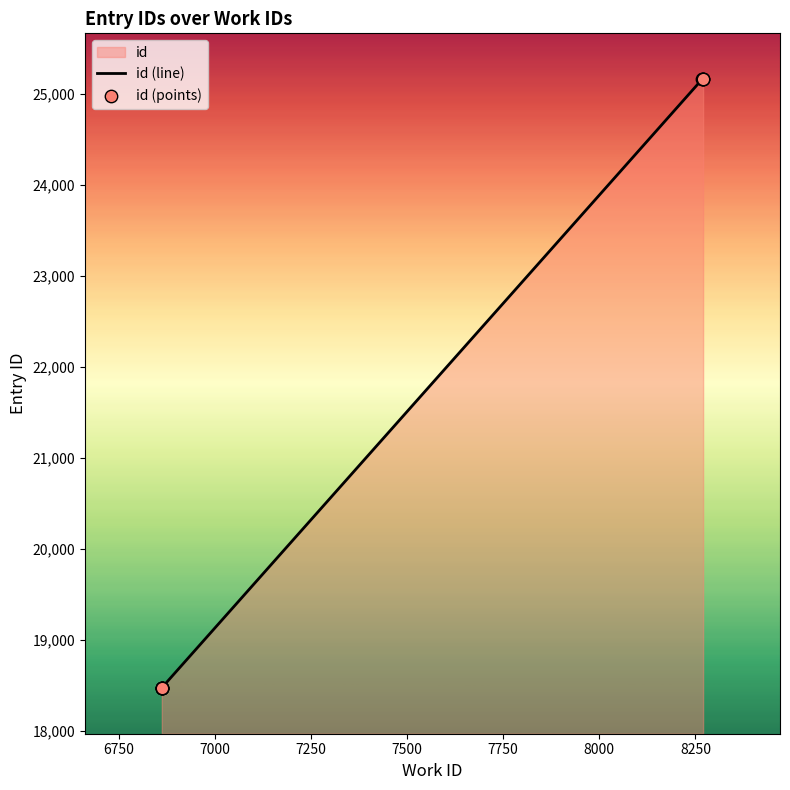

Which series has the largest Y range (max minus min)?

id (line)